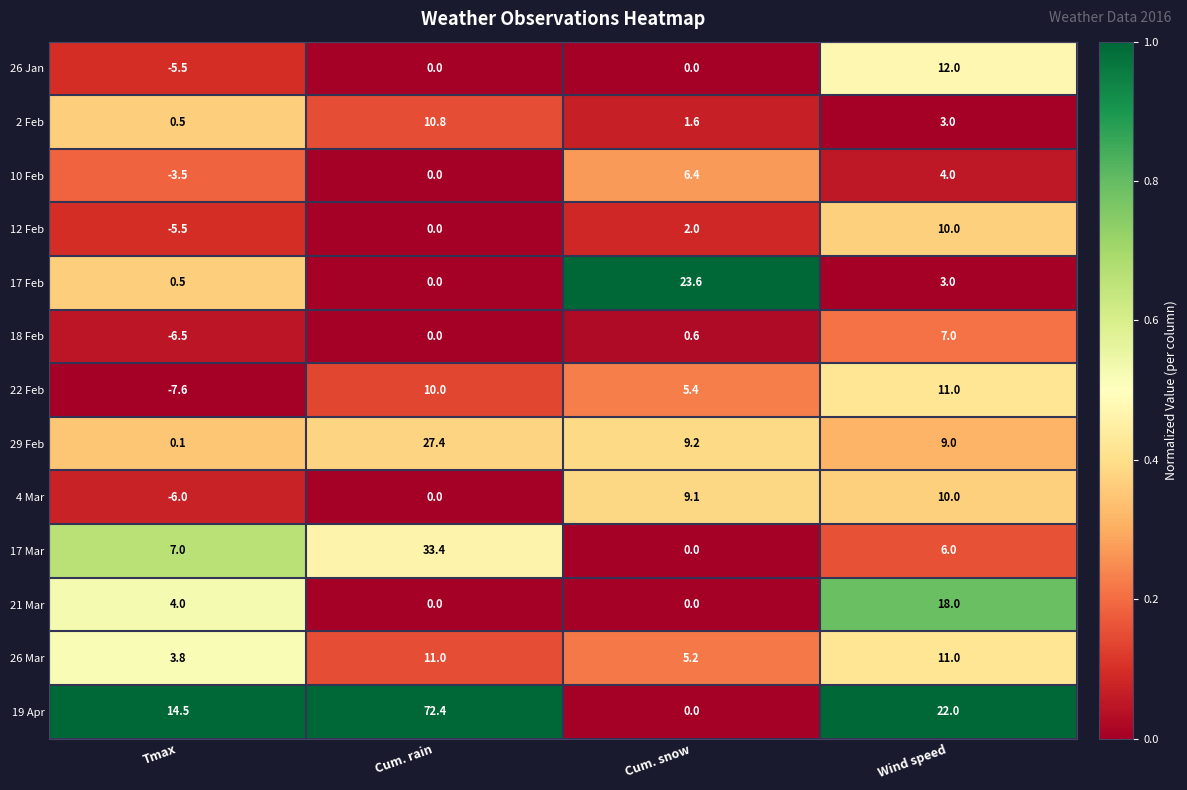

What is the lowest value of the 10 Feb series?

-3.5